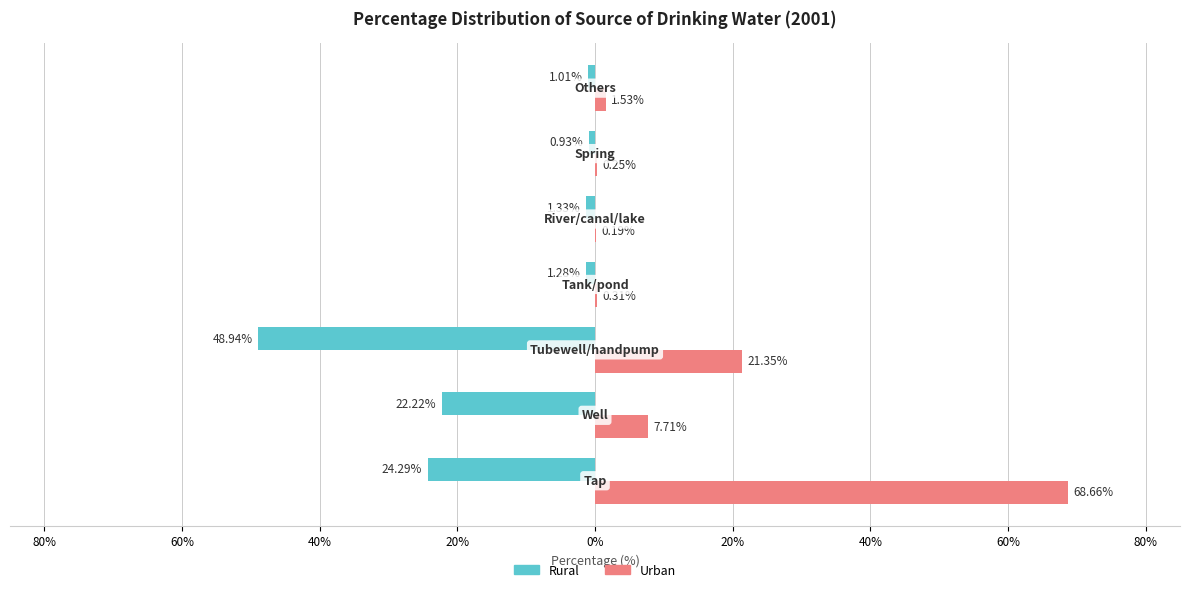

What are all the series names shown in the legend?

Rural, Urban